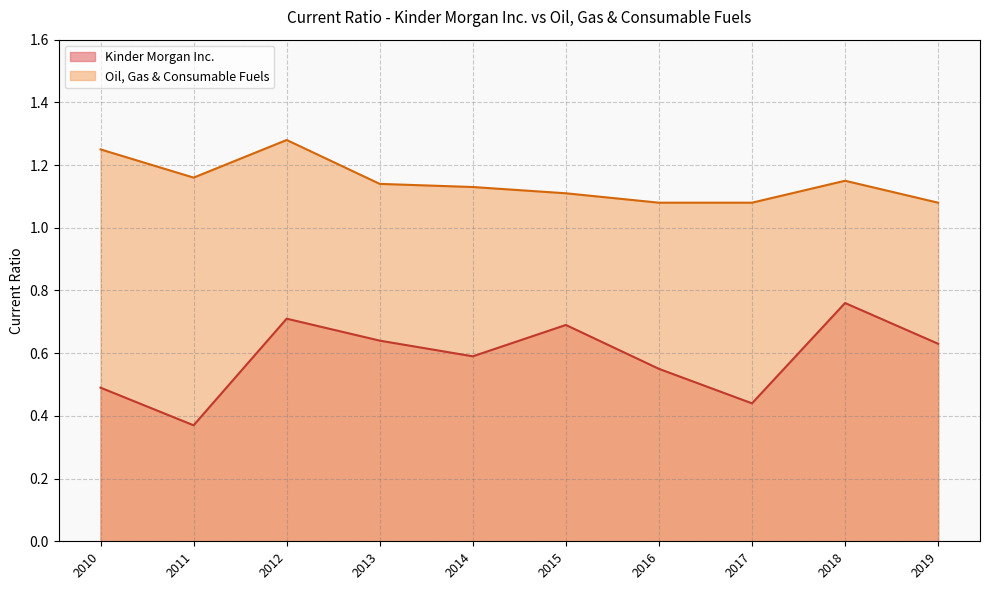

In Kinder Morgan Inc., how many points are lower than both neighbors (excluding endpoints)?

3